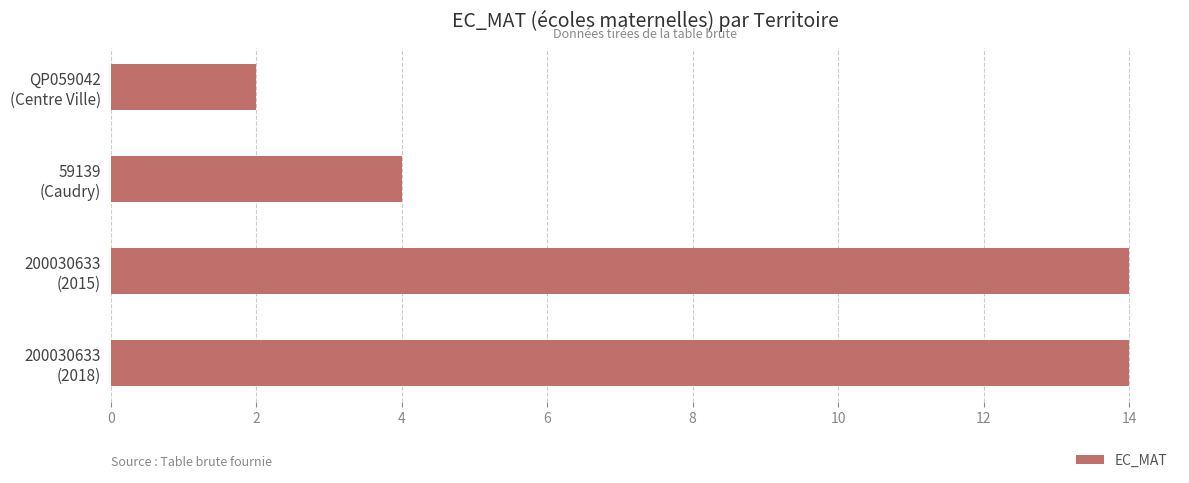

What is the difference between the maximum and minimum values?

12